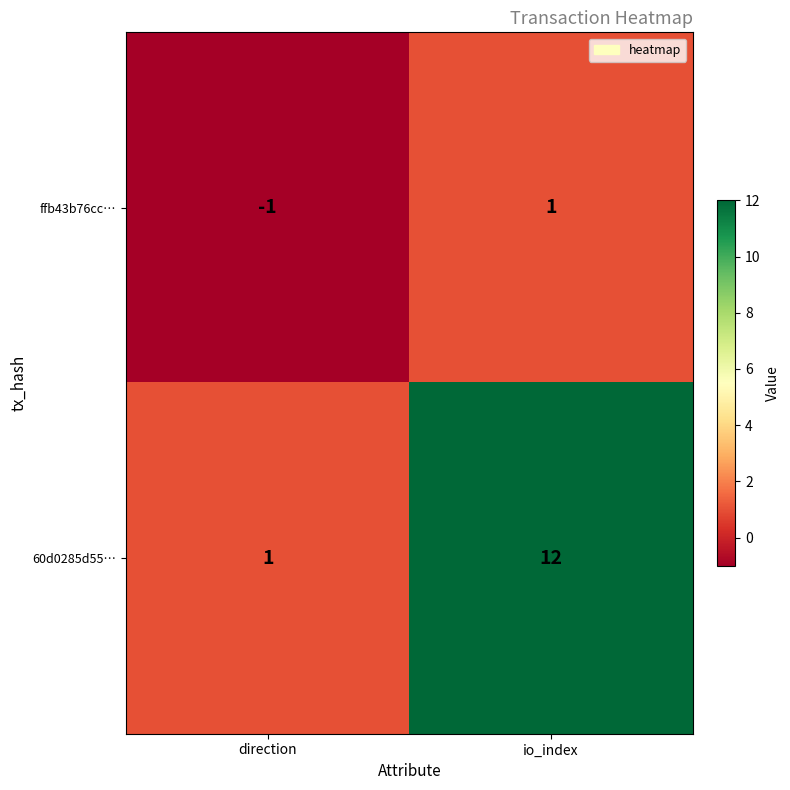

At which category is the sum across all series the highest?

io_index